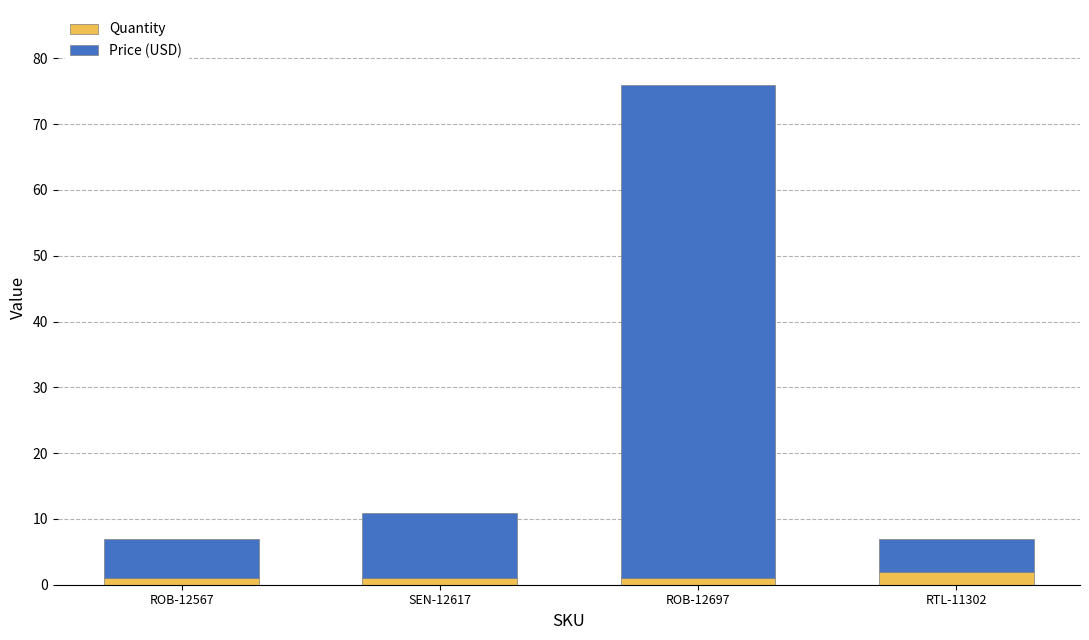

Reading left to right, transcribe the values for Quantity.

1.0	1.0	1.0	2.0